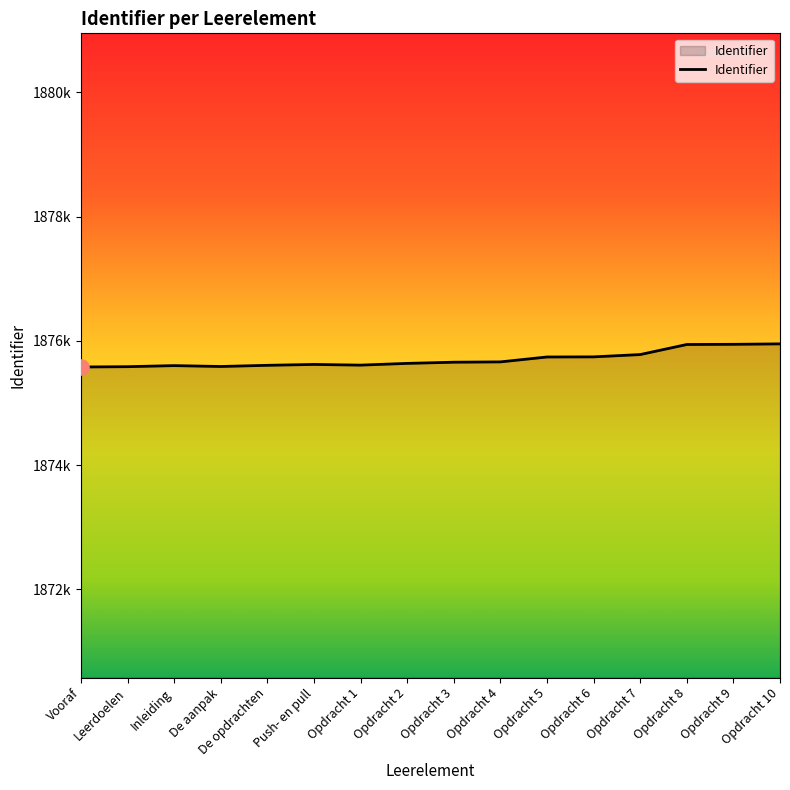

Approximately how many times larger is the value at Opdracht 2 compared to Leerdoelen?

1.0